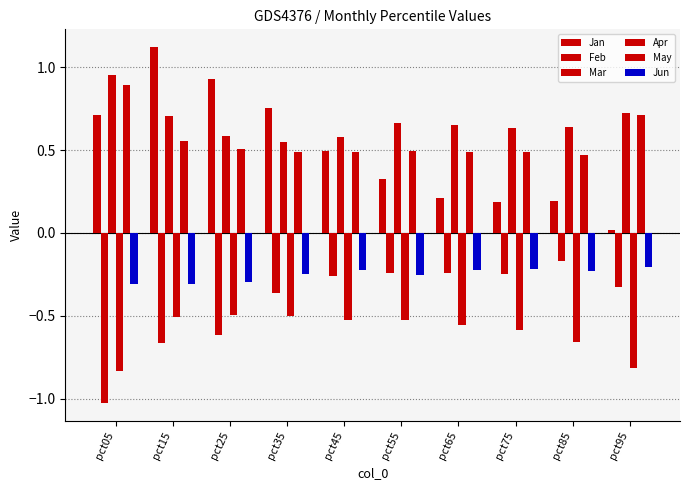

Are the bars horizontal?

No